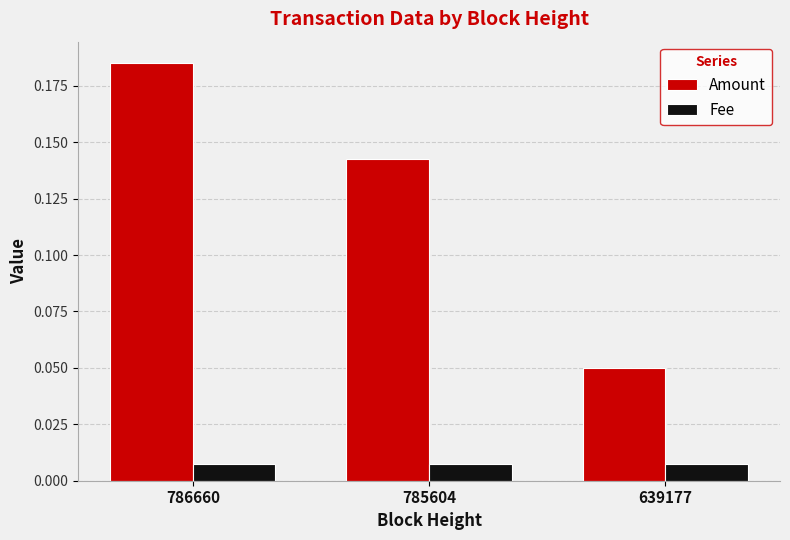

Count the Amount values in the range 0 to 1.

3